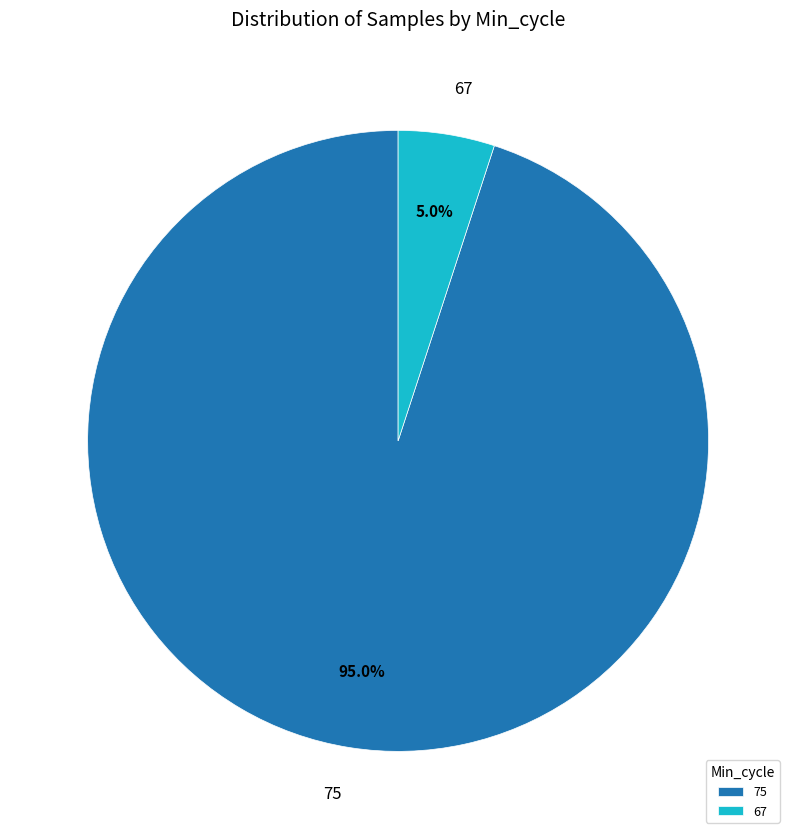

What portion of the pie excludes 75?

5.0%